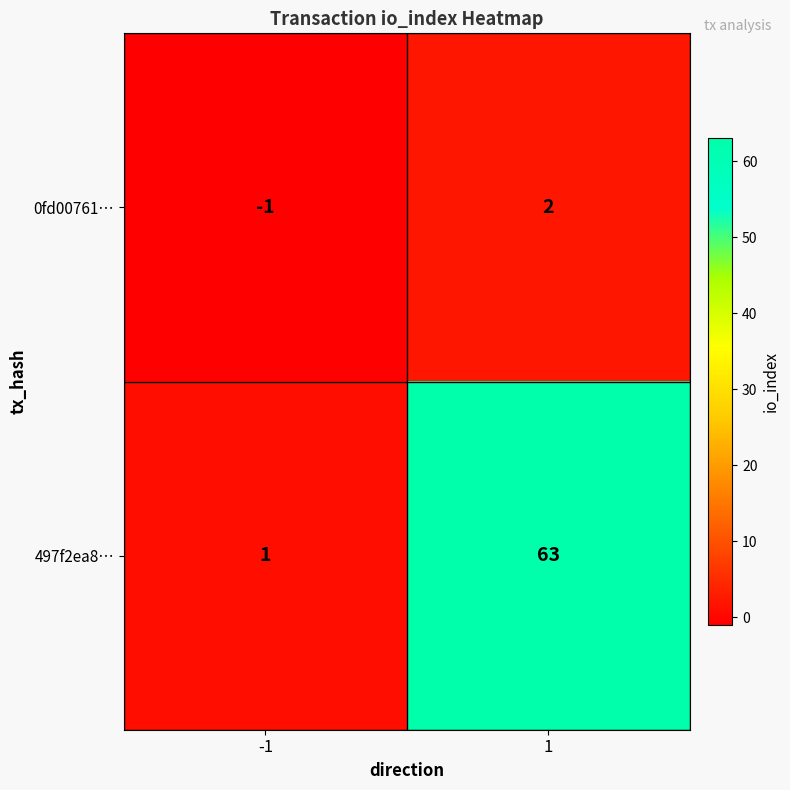

Reading left to right, transcribe all the data shown in this chart.

0fd00761…: -1=-1	1=2
497f2ea8…: -1=1	1=63